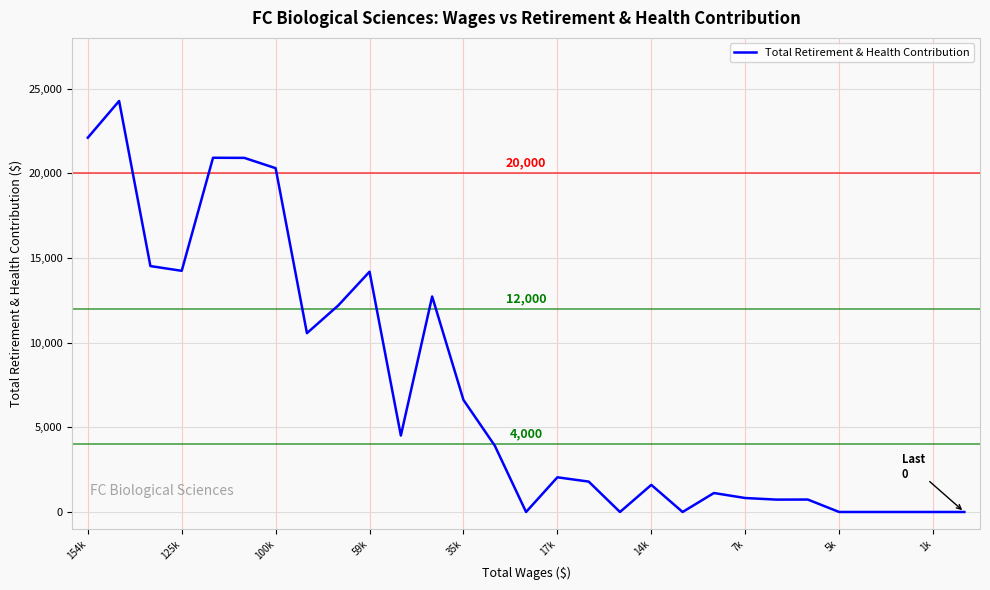

What is the difference between the maximum and minimum values?

24273